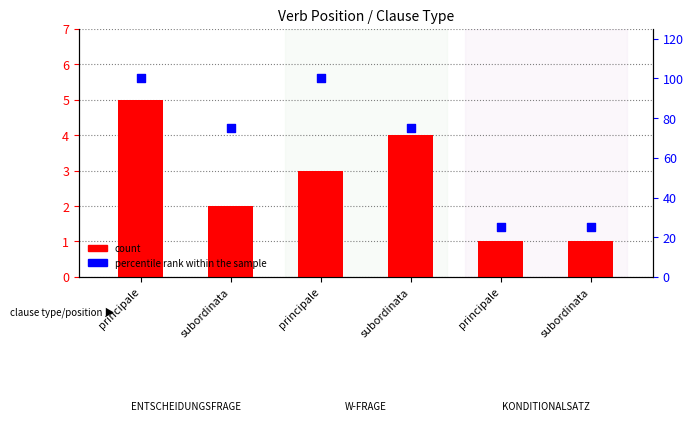

Is the value of count at principale greater than the value of percentile rank within the sample at subordinata?

No